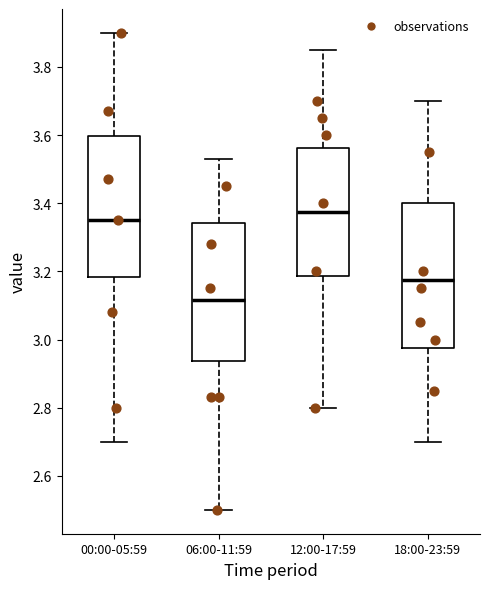

Where is the upper edge of the box for 12:00-17:59 on the y-axis? The values are not printed on the chart, so give them approximately, as read against the axis.

3.56